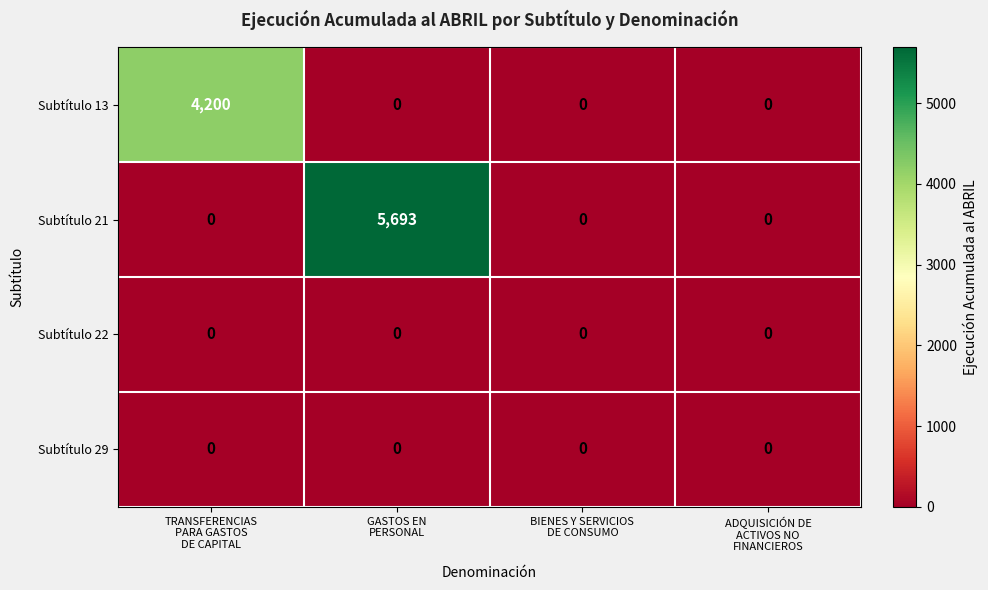

How many series are shown in this chart?

4